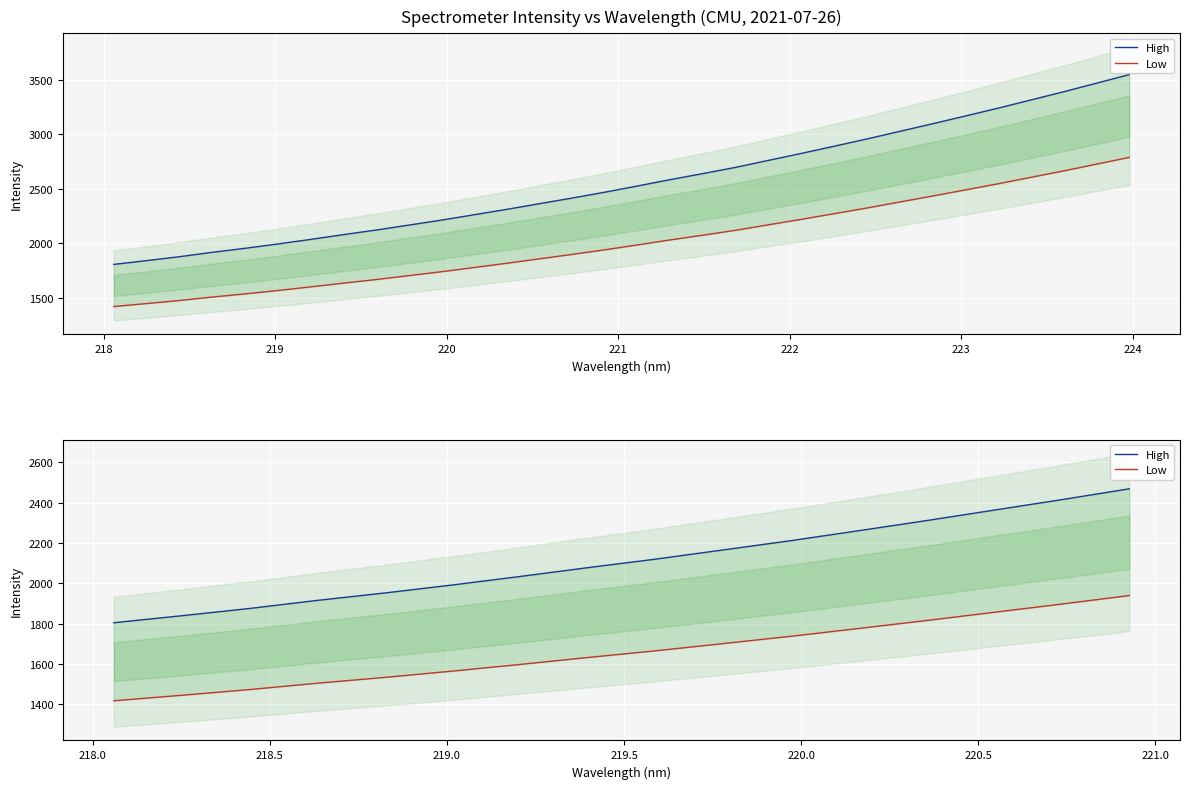

Rank the series by their maximum value, from lowest to highest.

Low, High